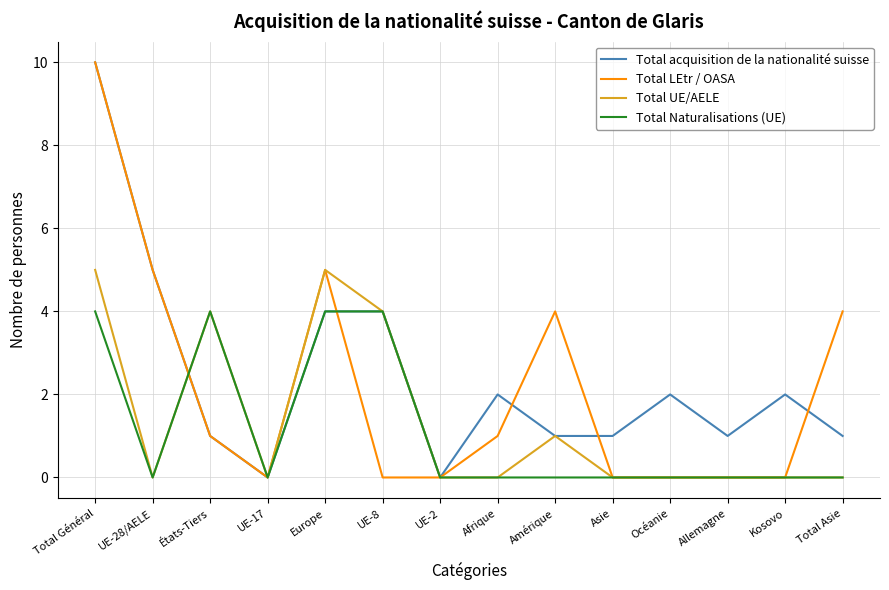

Is the value of Total LEtr / OASA at Kosovo greater than the value of Total Naturalisations (UE) at UE-8?

No